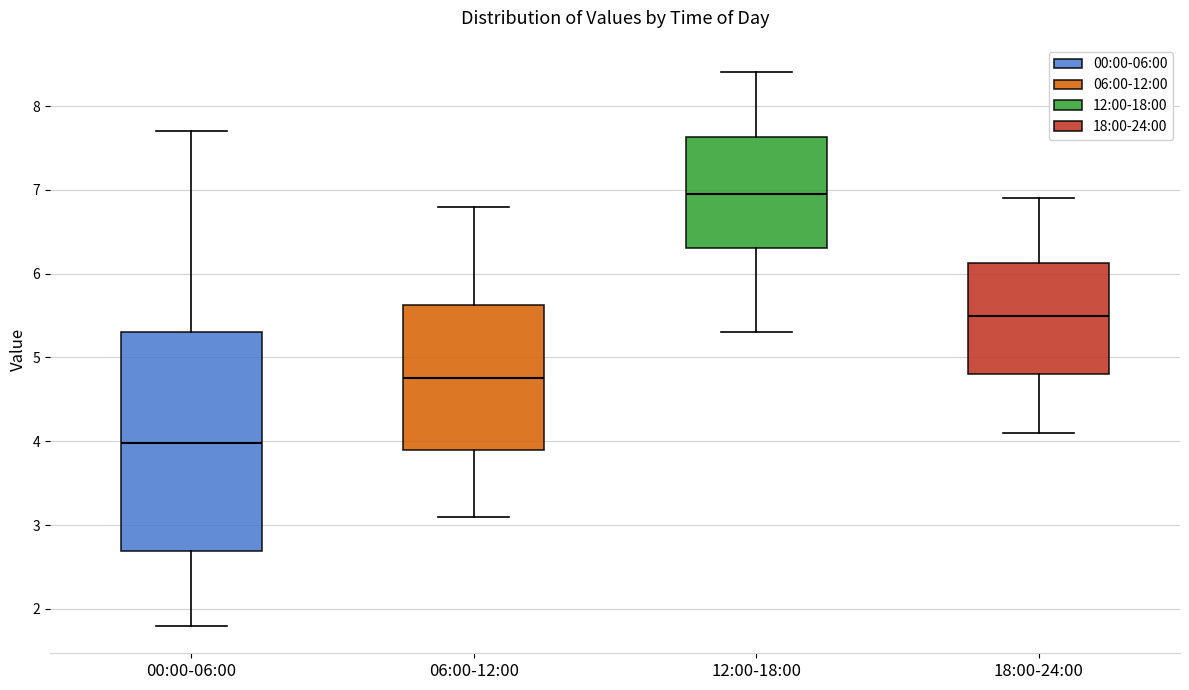

Where does the median line of the box for 18:00-24:00 sit on the y-axis? The values are not printed on the chart, so give them approximately, as read against the axis.

5.5